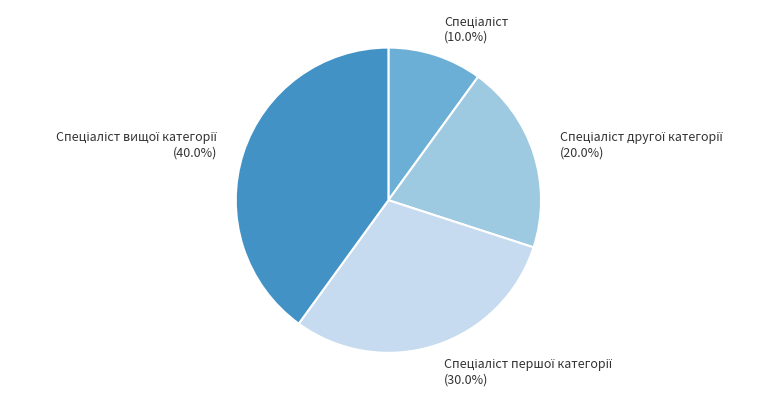

Does any single category account for the majority?

No